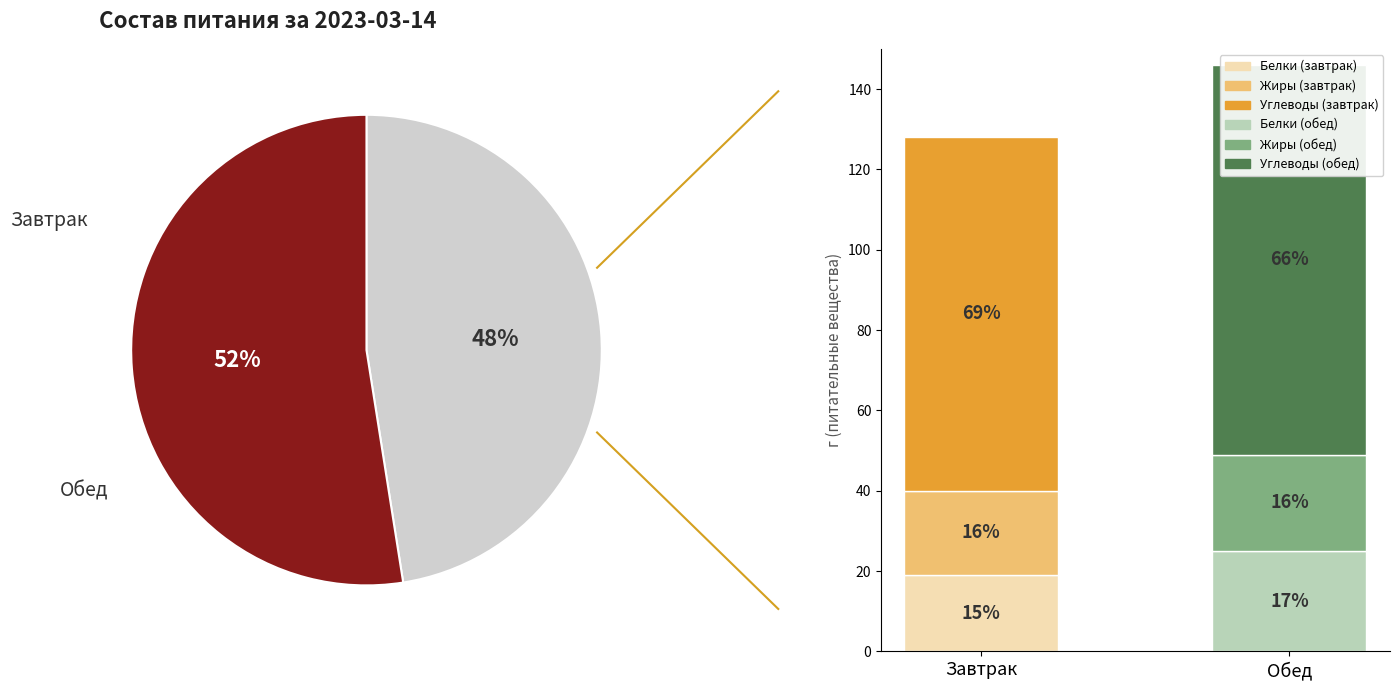

What is the smallest slice in the pie chart?

Завтрак